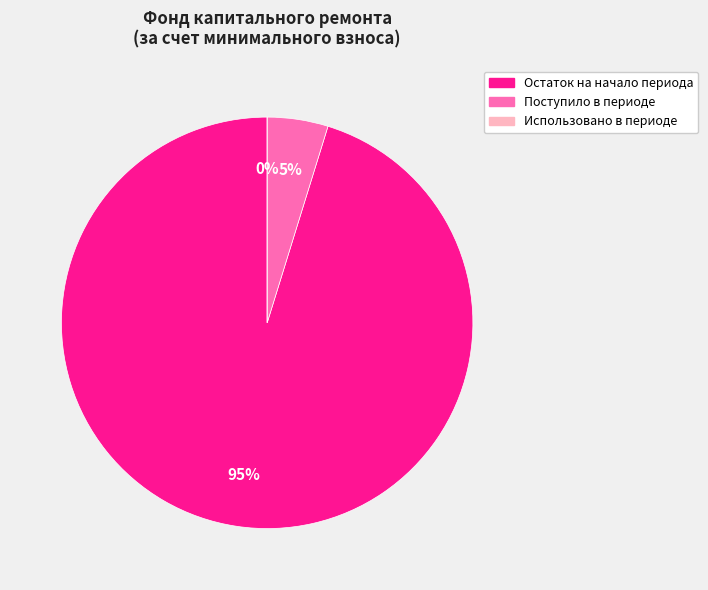

The Остаток на начало периода slice represents 95% of the pie. True or false?

True